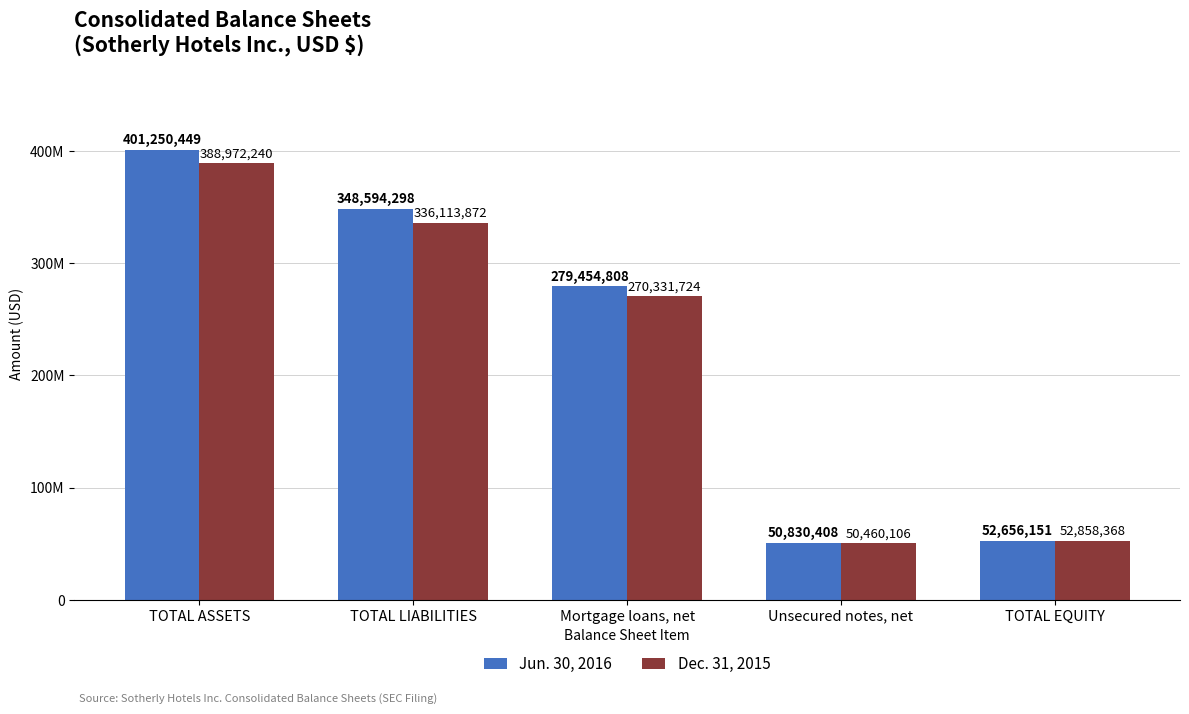

What are all the series names shown in the legend?

Jun. 30, 2016, Dec. 31, 2015